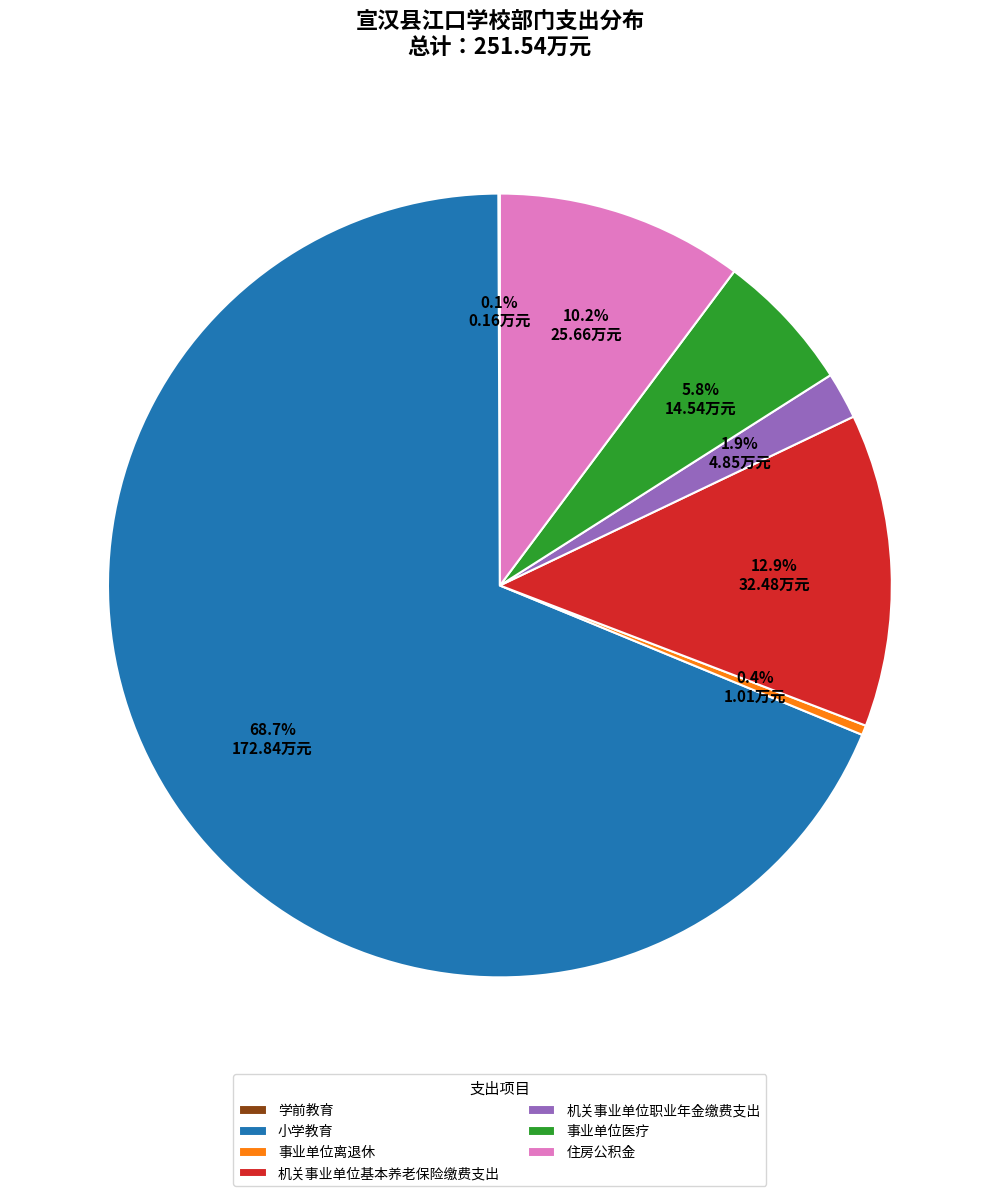

Between 机关事业单位基本养老保险缴费支出 and 事业单位离退休, which is larger?

机关事业单位基本养老保险缴费支出